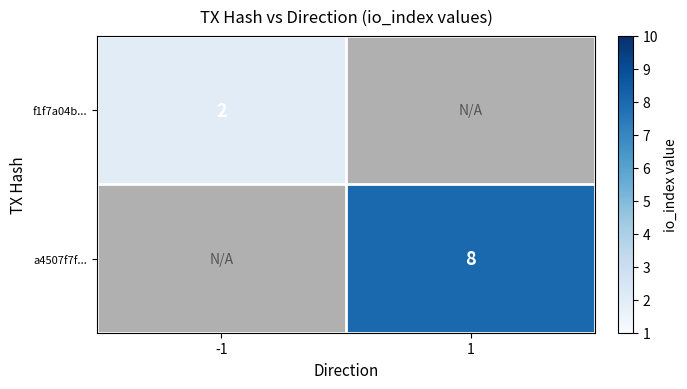

True or false: a4507f7f... has a value of 8 at 1.

True